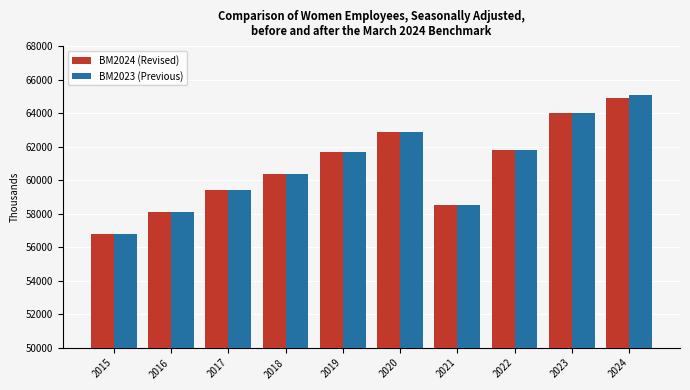

Which series has the largest range (max minus min)?

BM2023 (Previous)